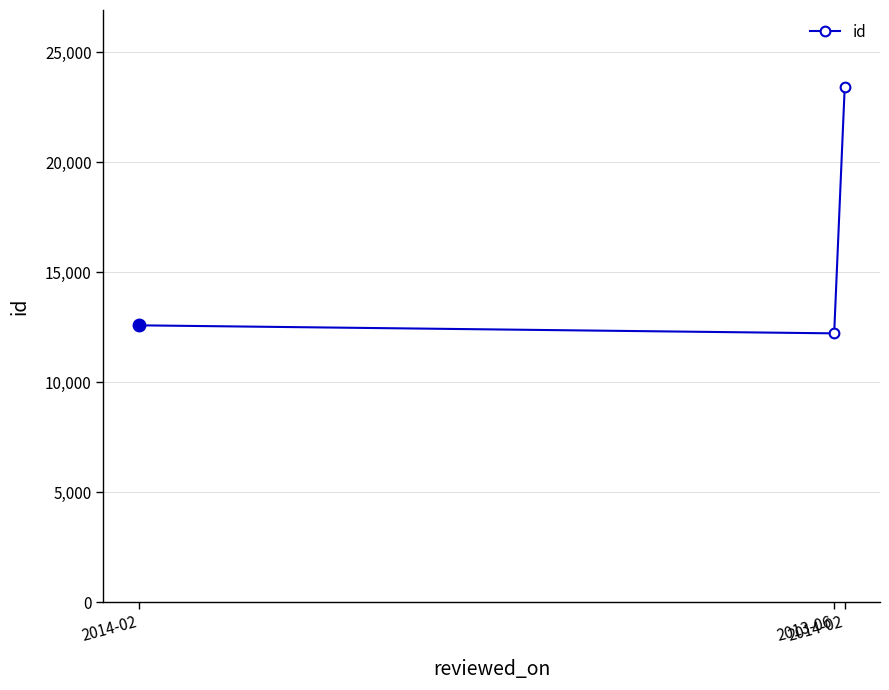

Is this an area chart (filled region under the line)?

No